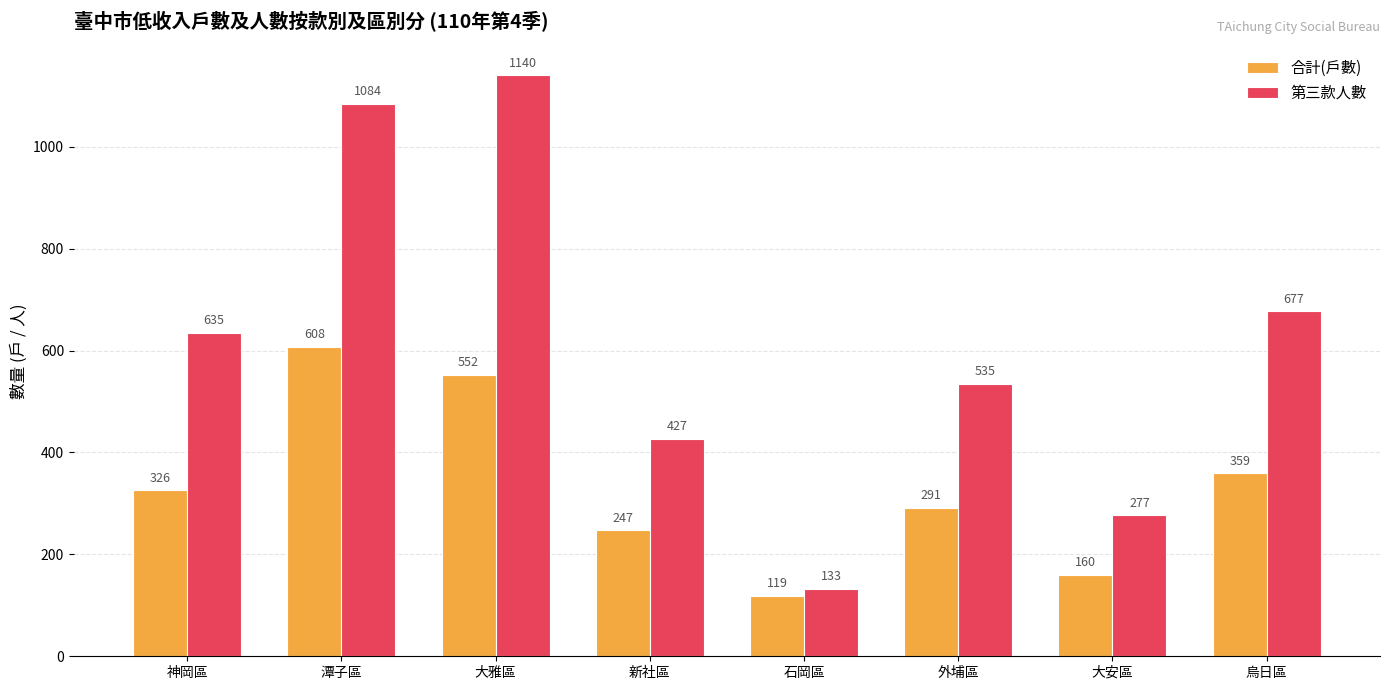

The value of 合計(戶數) at 潭子區 is 188. True or false?

False